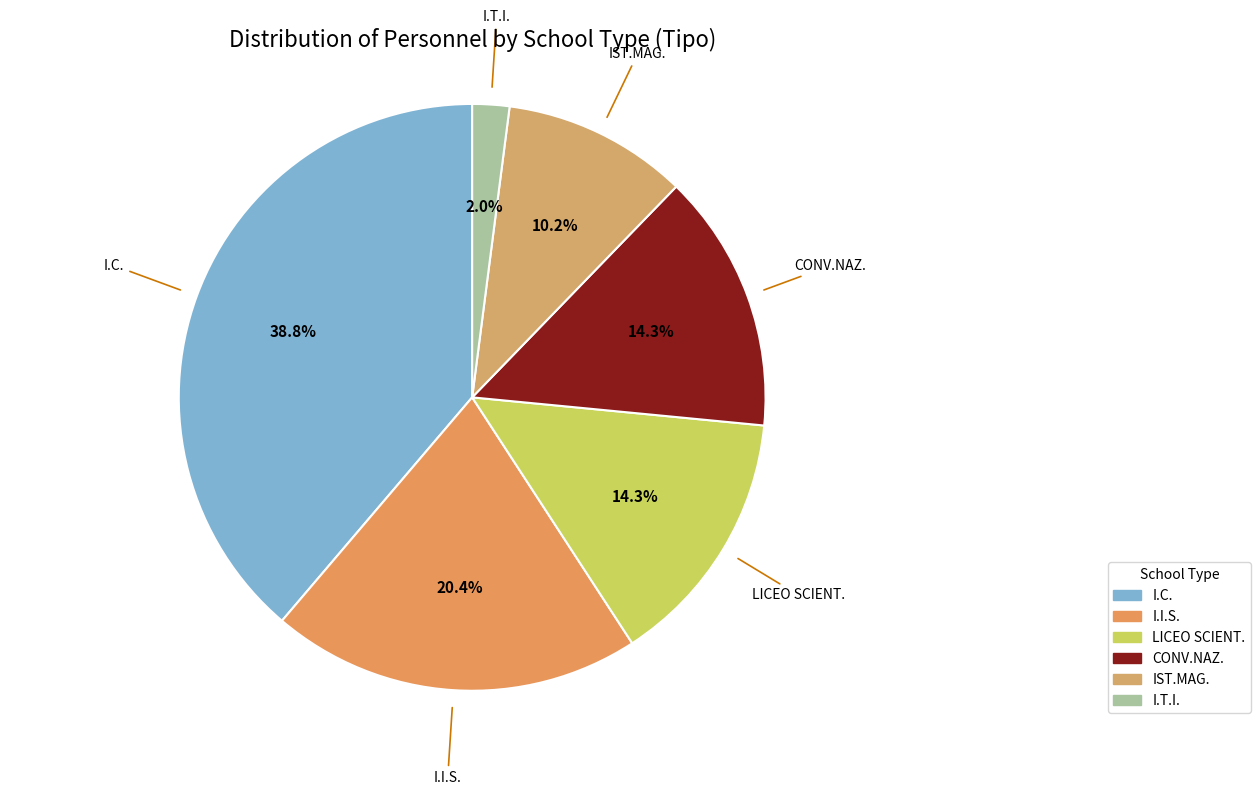

To the nearest percent, what is the combined percentage of LICEO SCIENT. and I.T.I.?

16%